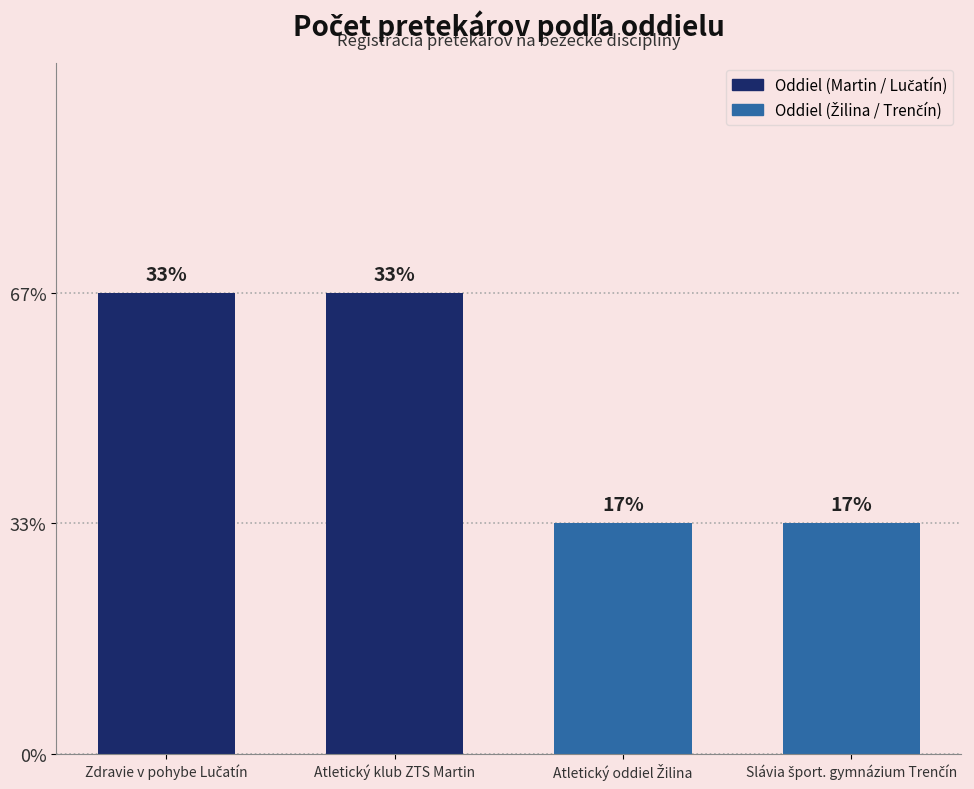

Rank the categories by value from lowest to highest.

Atletický oddiel Žilina, Slávia šport. gymnázium Trenčín, Zdravie v pohybe Lučatín, Atletický klub ZTS Martin